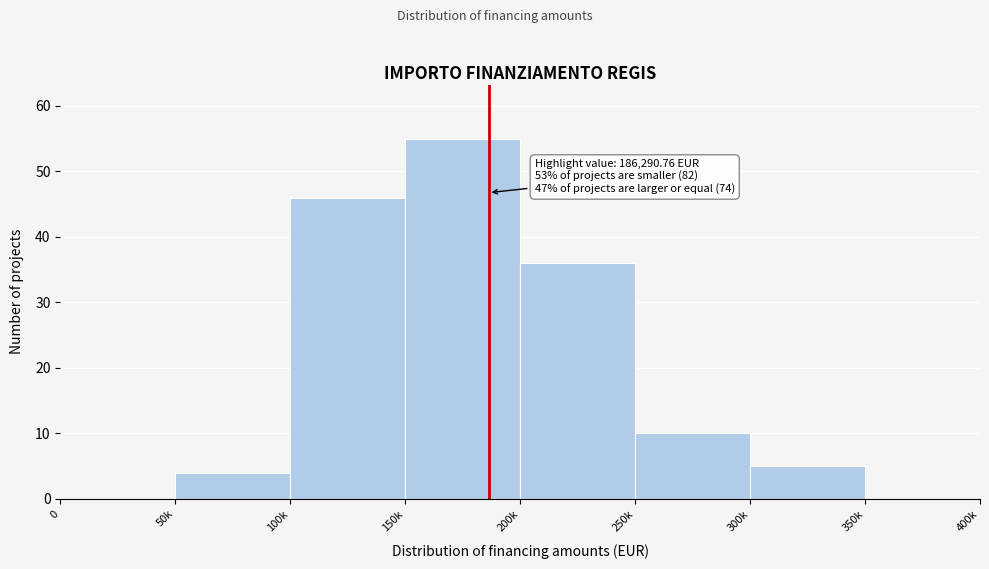

Reading left to right, list all the values displayed in this chart.

0=0	50k=4	100k=46	150k=55	200k=36	250k=10	300k=5	350k=0